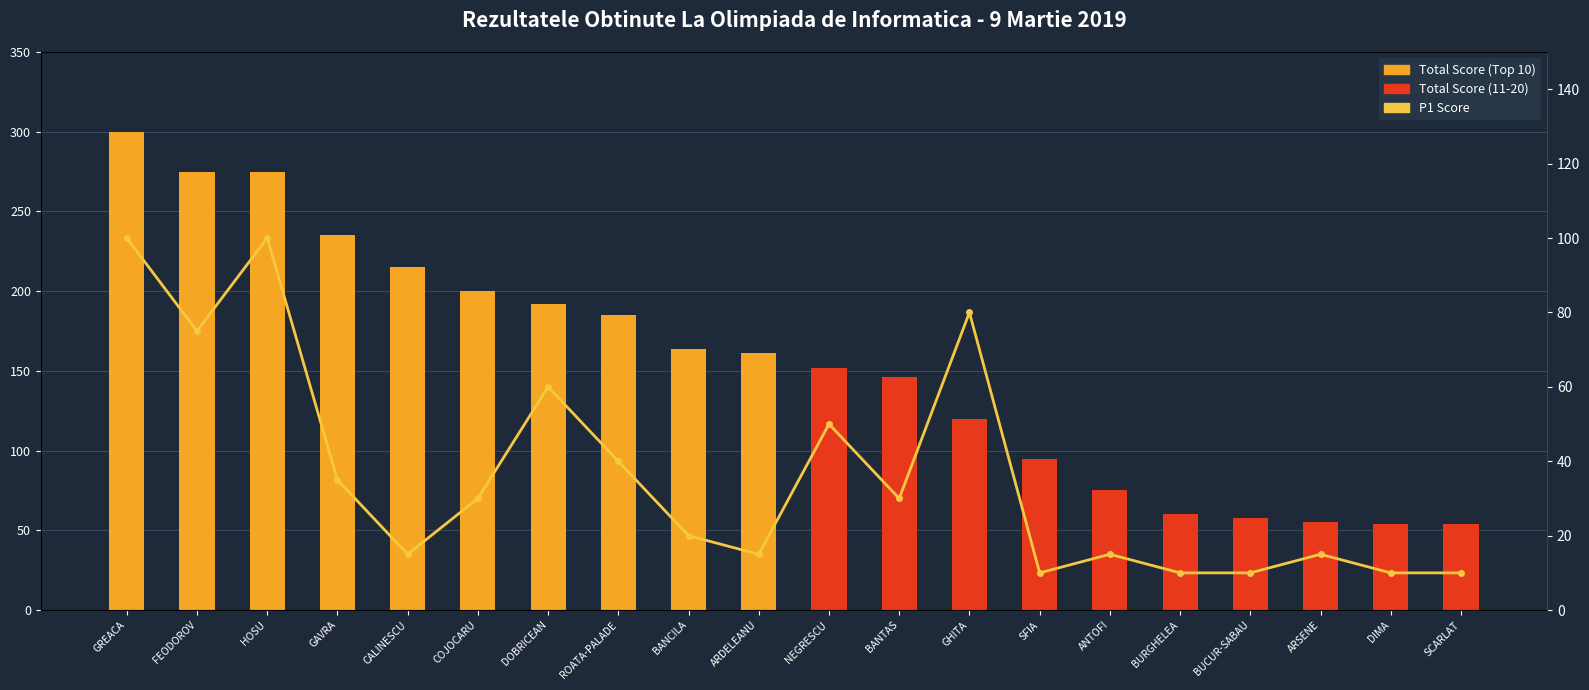

Count the number of data series in this chart.

2